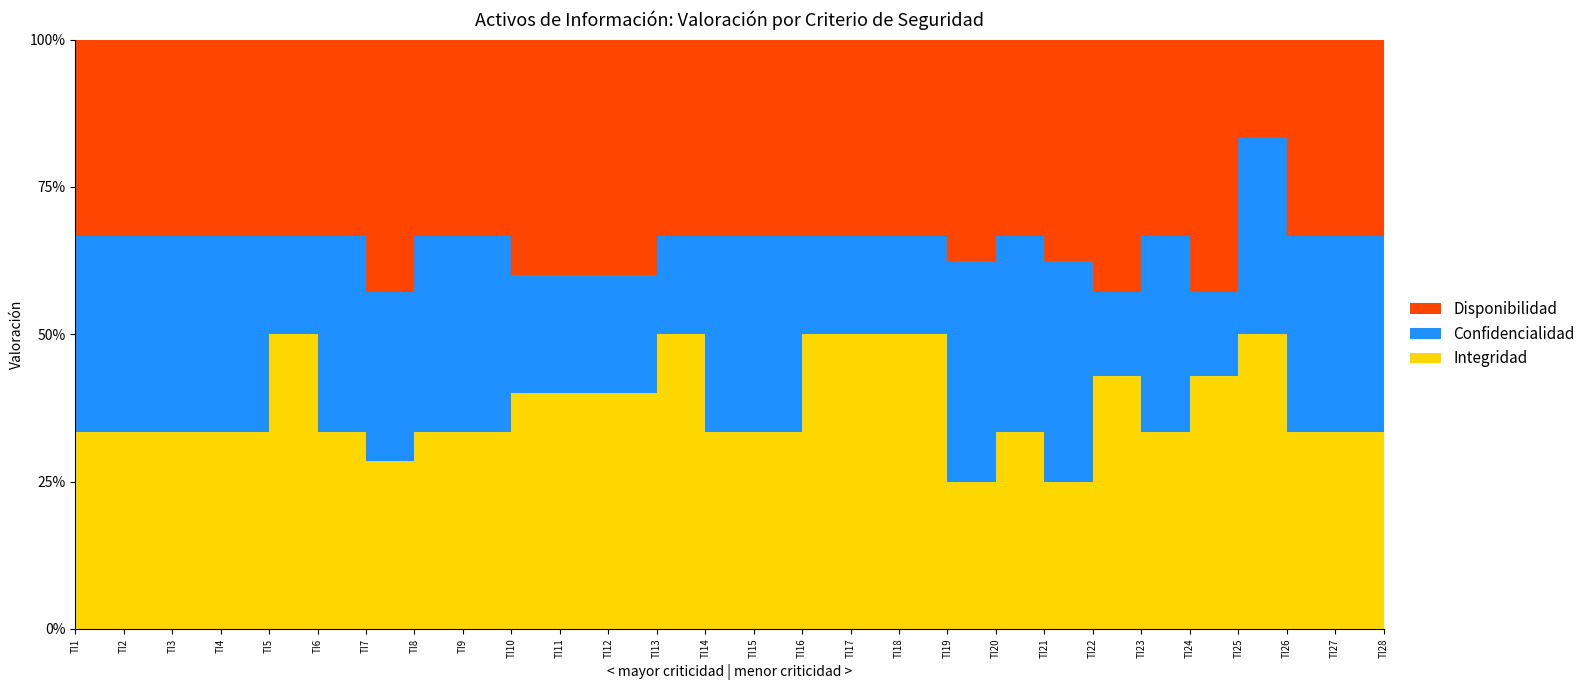

Reading left to right, extract all data points from this chart.

Integridad: 3	3	3	3	3	3	2	3	3	2	2	2	3	3	3	3	3	3	2	3	2	3	3	3	3	3	3	3
Confidencialidad: 3	3	3	3	1	3	2	3	3	1	1	1	1	3	3	1	1	1	3	3	3	1	3	1	2	3	3	3
Disponibilidad: 3	3	3	3	2	3	3	3	3	2	2	2	2	3	3	2	2	2	3	3	3	3	3	3	1	3	3	3